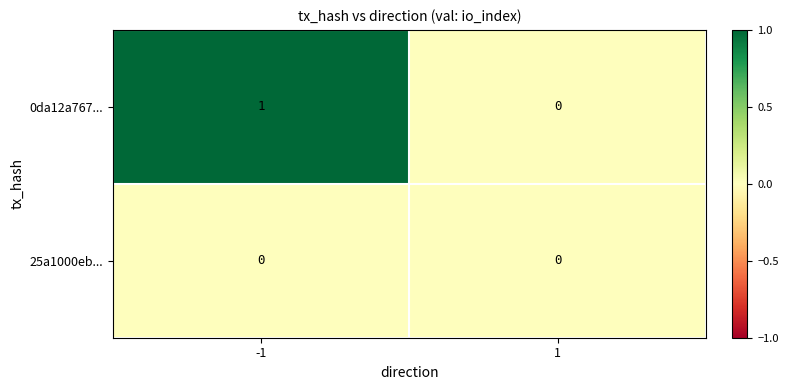

The 0da12a767... series shows 2 at -1. True or false?

False